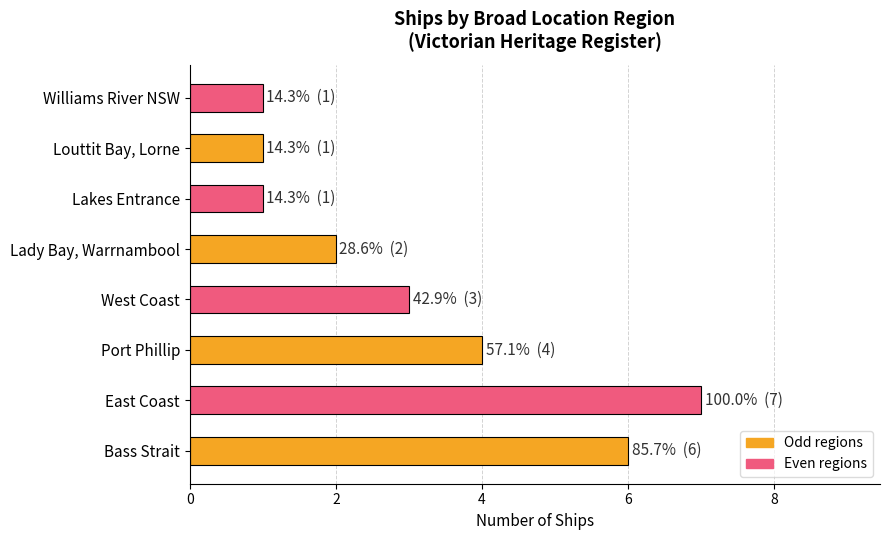

The chart shows a value of 0 at Williams River NSW. True or false?

False